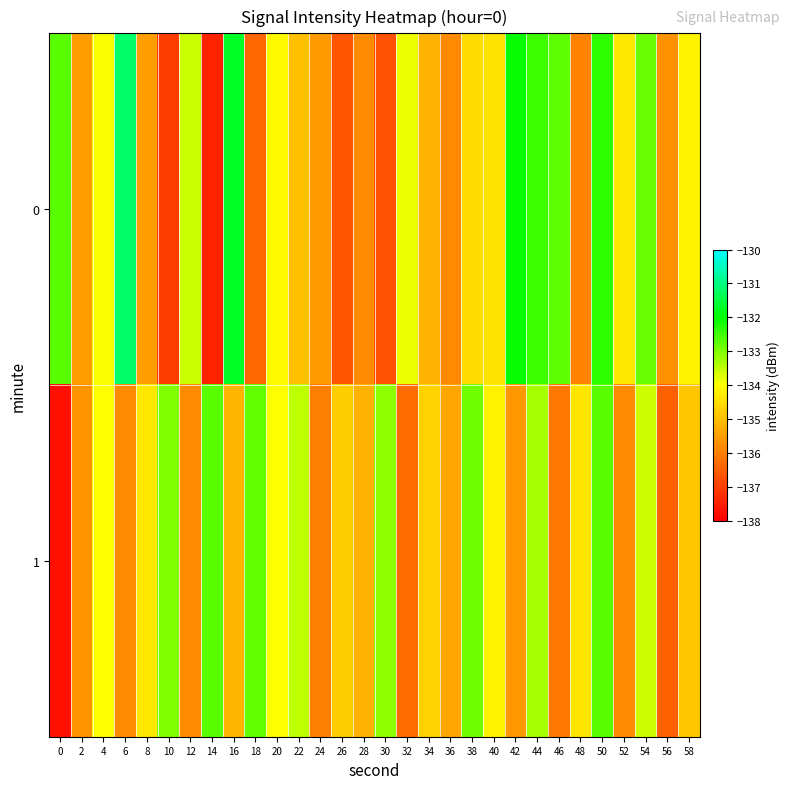

What is the smallest value displayed?

-137.7